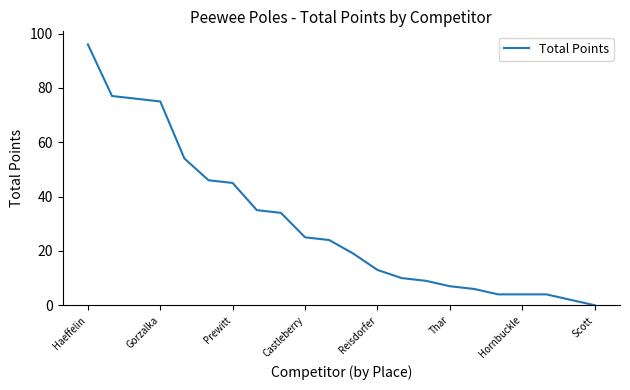

What is the maximum value shown in the chart?

96